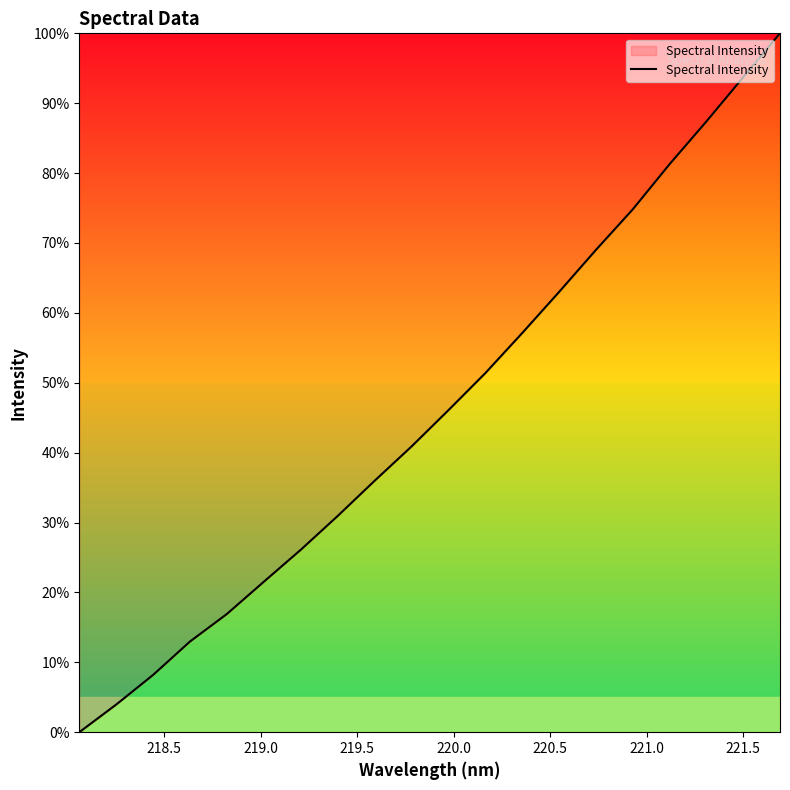

What is the maximum value shown in the chart?

100.0